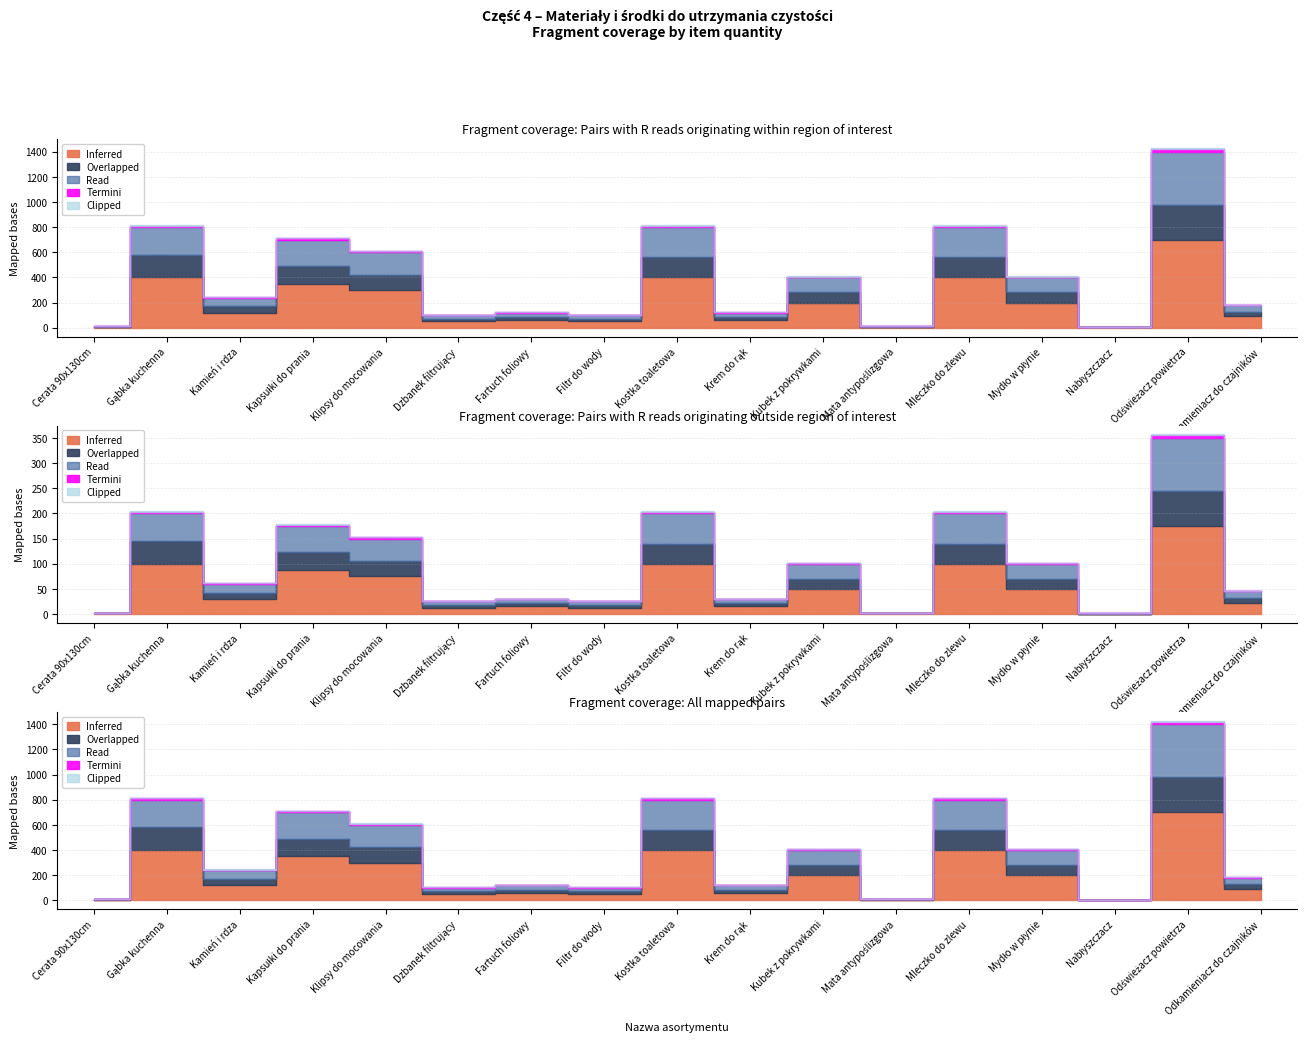

Is it true that Read equals 2 at Cerata 90x130cm?

False